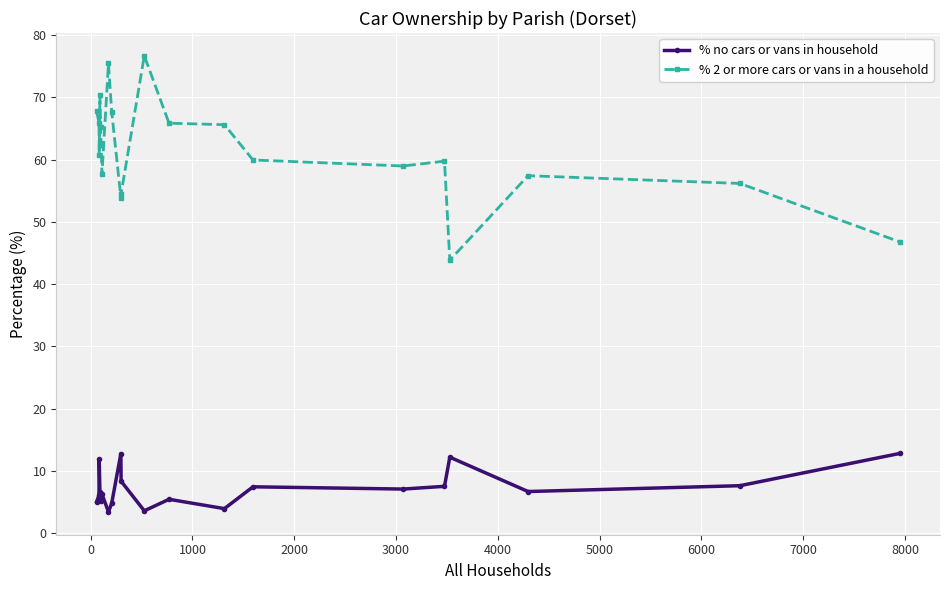

Which series has the largest total across all categories?

% 2 or more cars or vans in a household